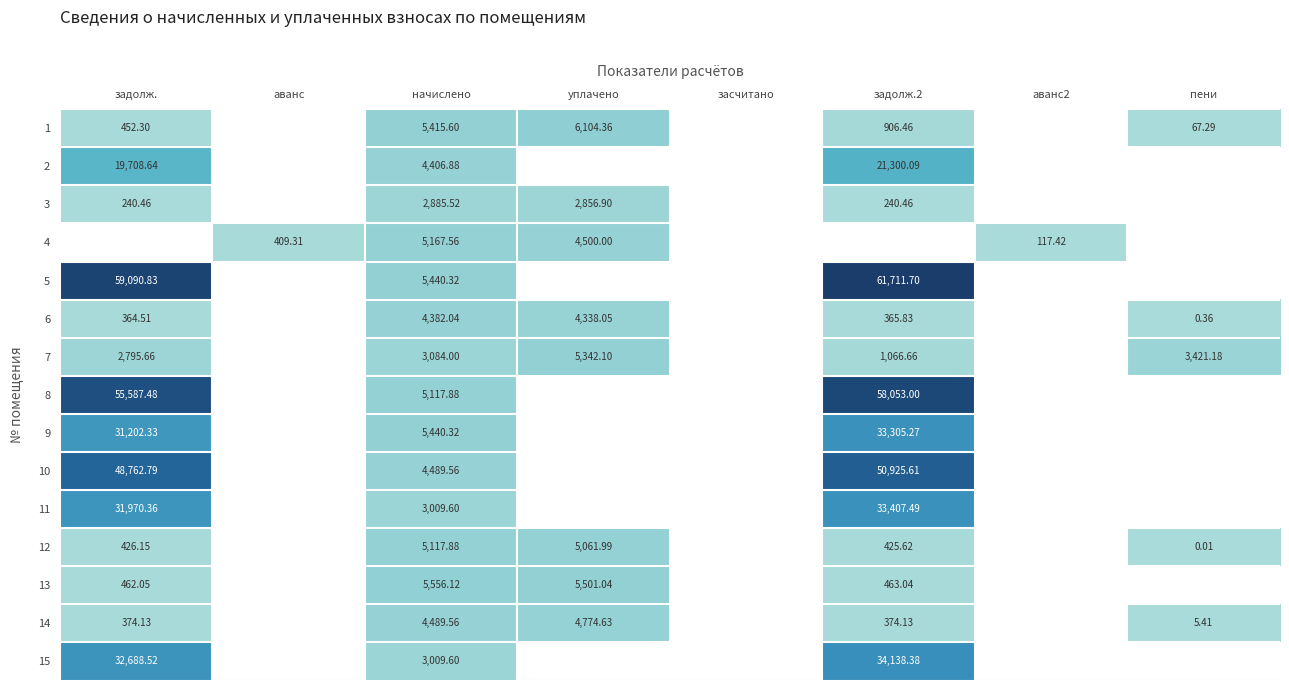

Count the number of data series in this chart.

15